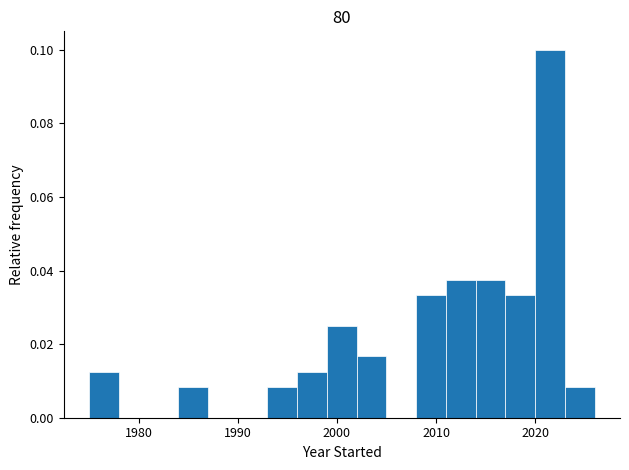

Read against the x-axis, roughly where is the centre of the tallest bar?

2022